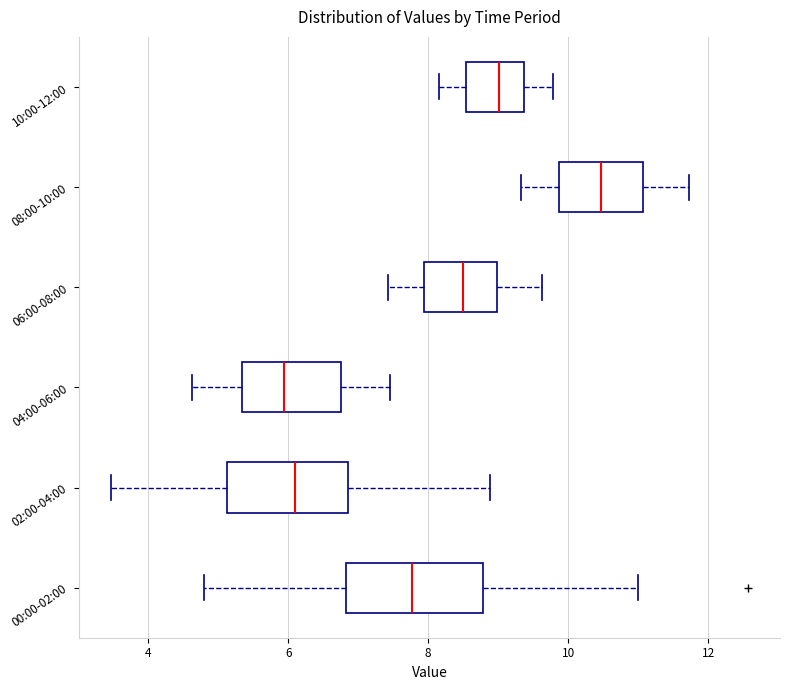

Where does the median line of the box for 06:00-08:00 sit on the x-axis? The values are not printed on the chart, so give them approximately, as read against the axis.

8.6